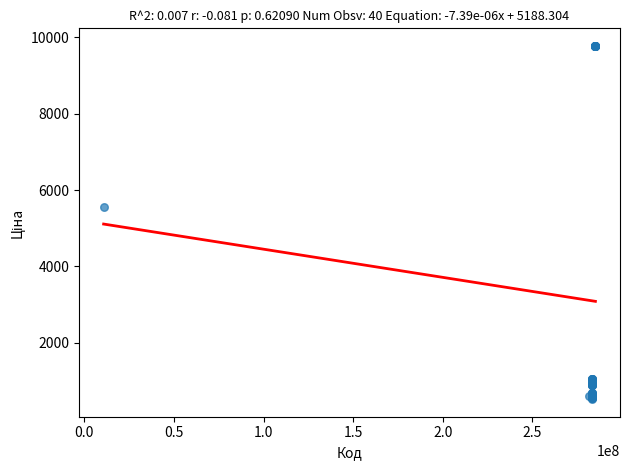

What Y value in the scatter plot is closest to 5148?

5560.3